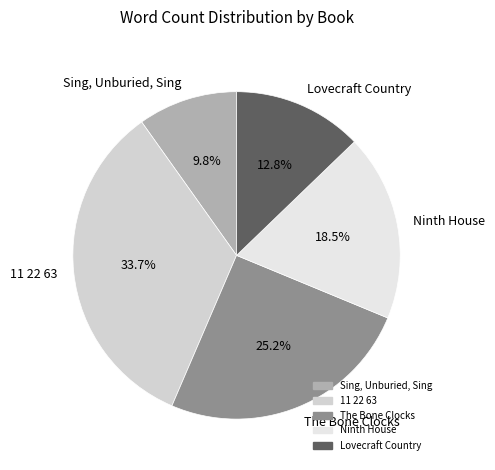

What is the total percentage of The Bone Clocks and 11 22 63?

58.9%